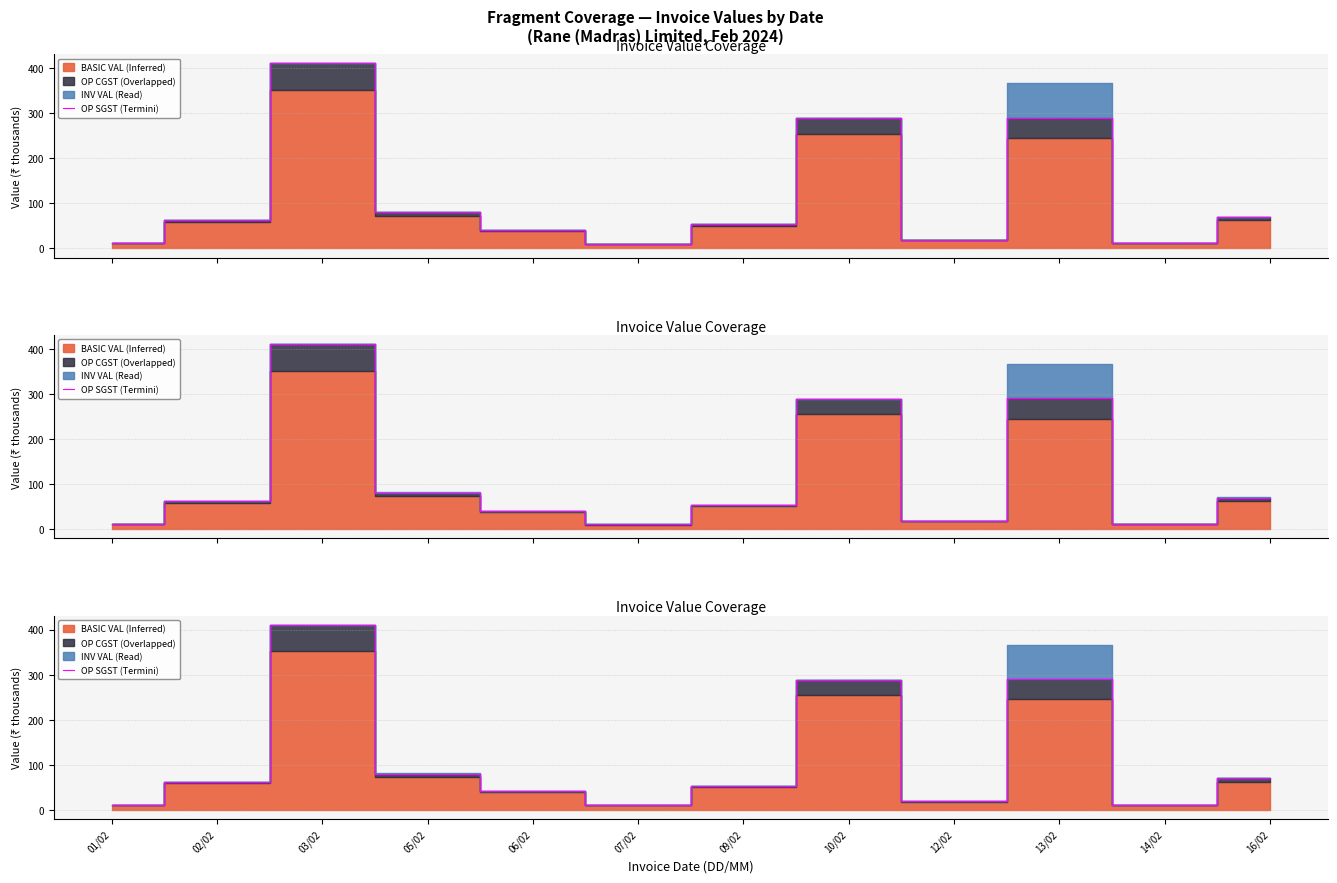

What is the greatest value displayed?

410.3